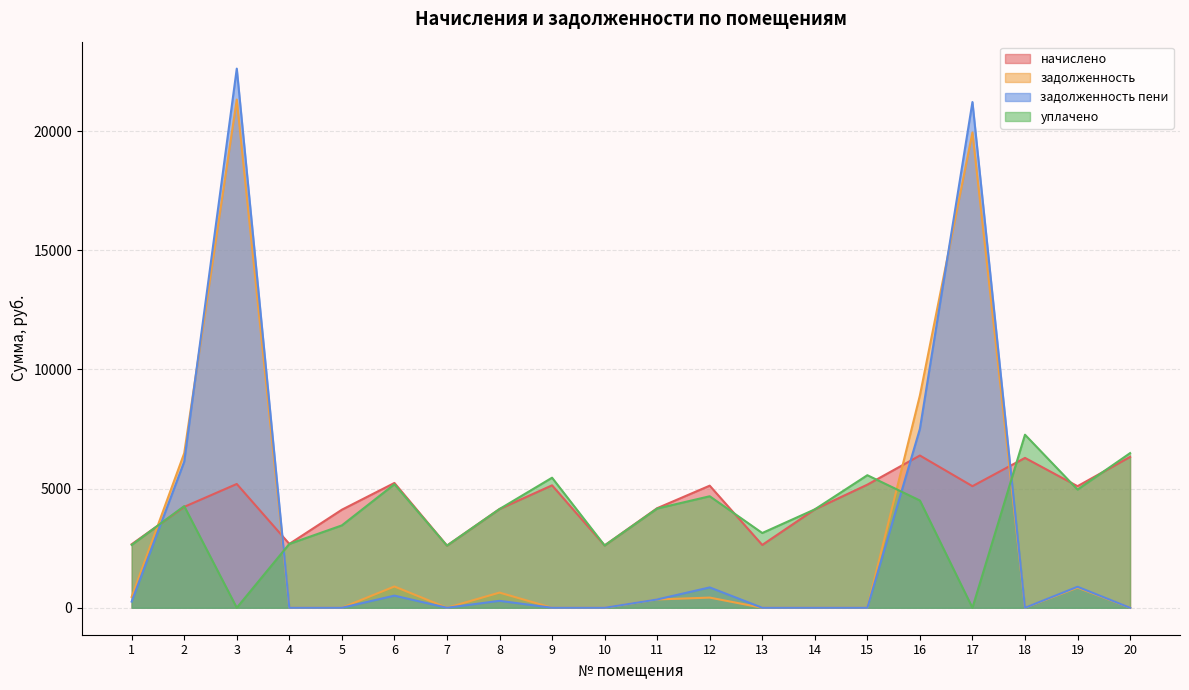

Is it true that начислено equals 1533.3 at 8?

False